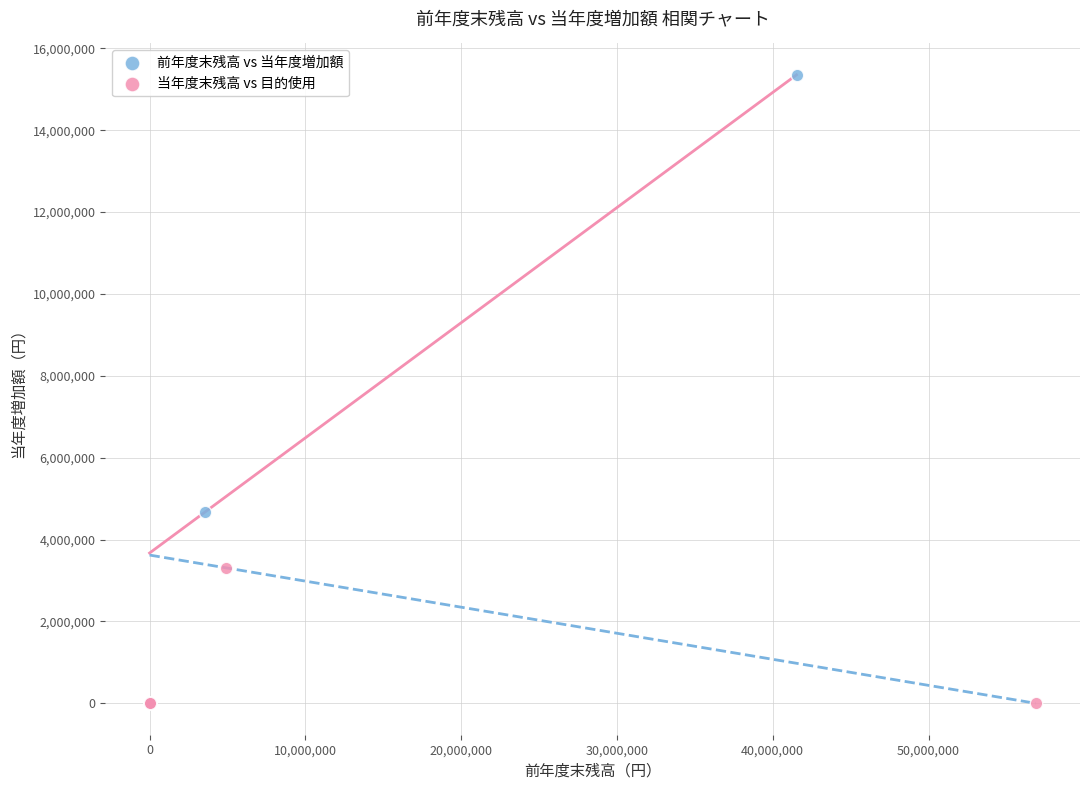

Which series contains the highest Y value?

前年度末残高 vs 当年度増加額